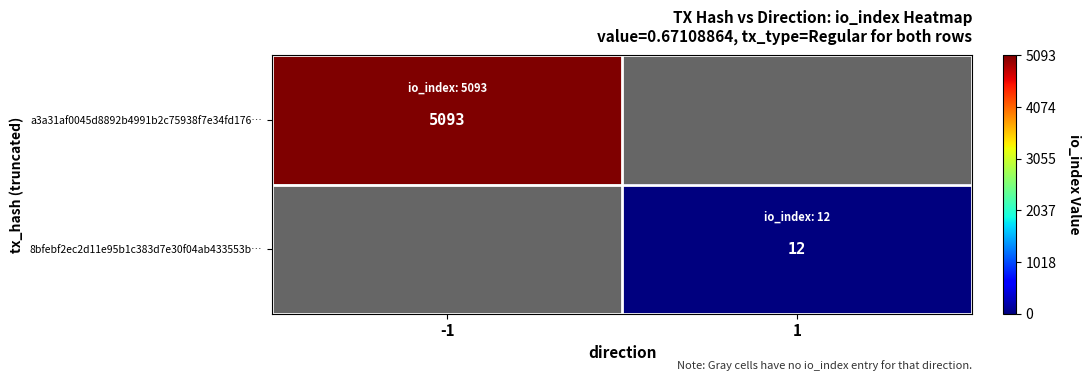

The value of 8bfebf2ec2d11e95b1c383d7e30f04ab433553b… at 1 is 3. True or false?

False